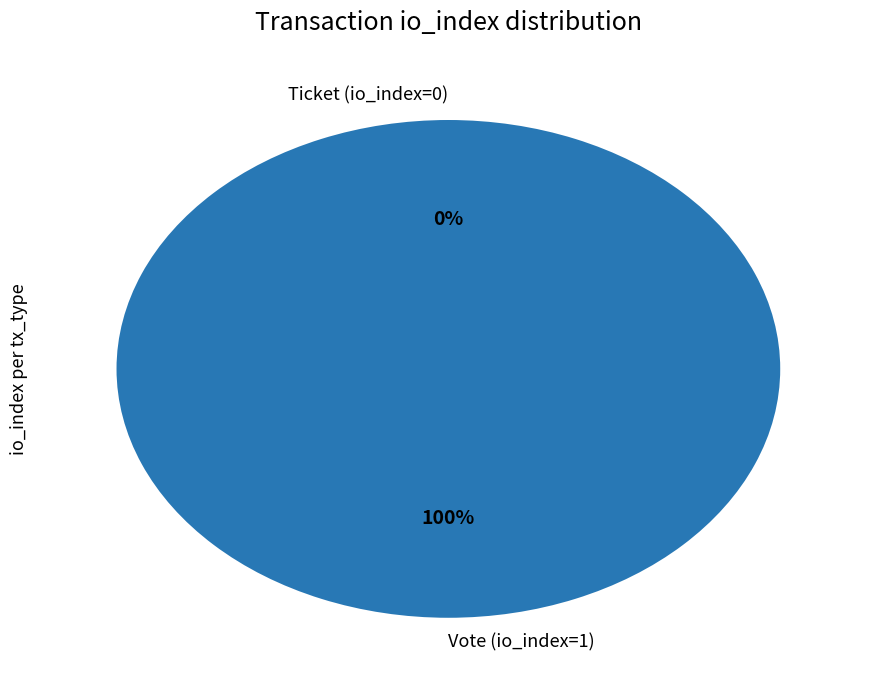

Rank the categories by value from lowest to highest.

Ticket (io_index=0), Vote (io_index=1)